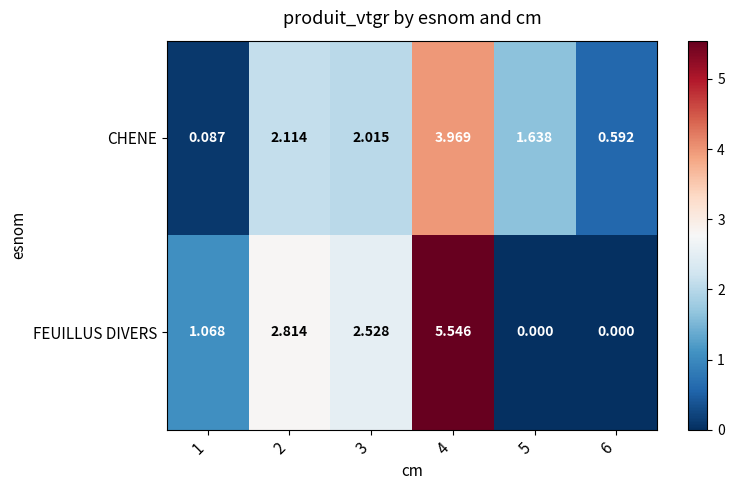

Which series has the largest total across all categories?

FEUILLUS DIVERS